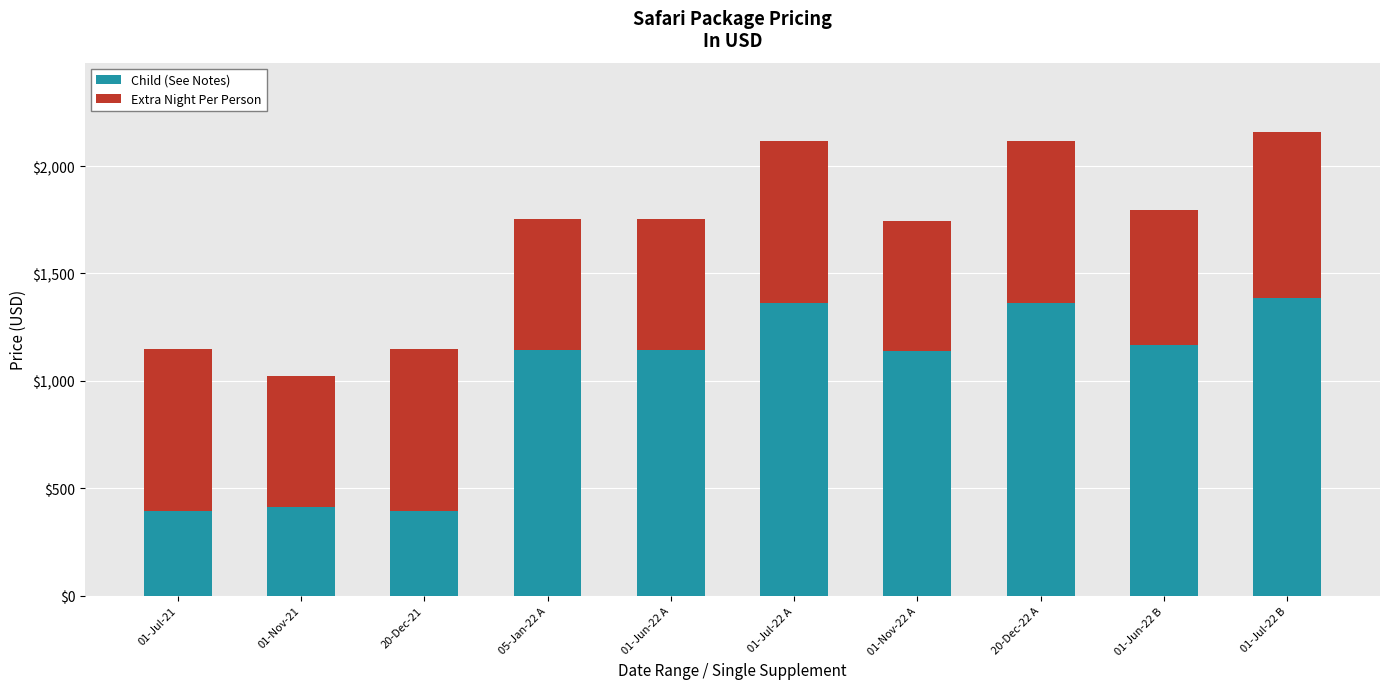

What is the highest value of the Child (See Notes) series?

1384